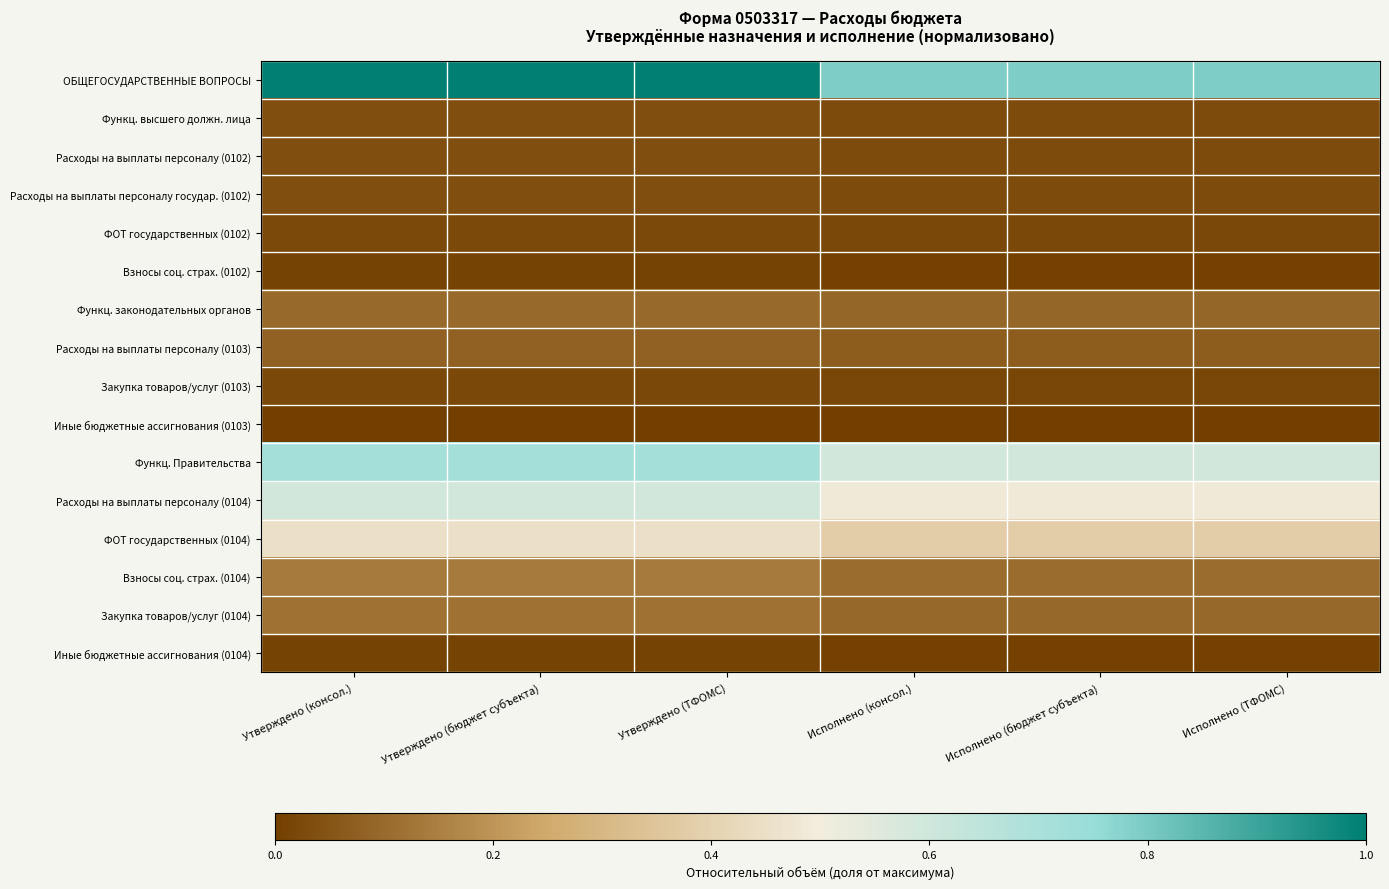

At which category is the sum across all series the highest?

Утверждено (консол.)